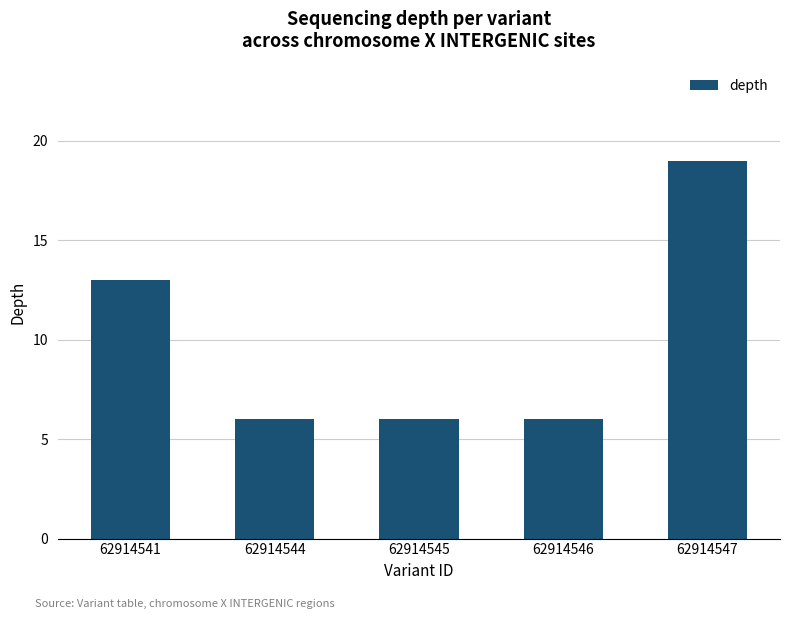

The value at 62914545 is 6. True or false?

True